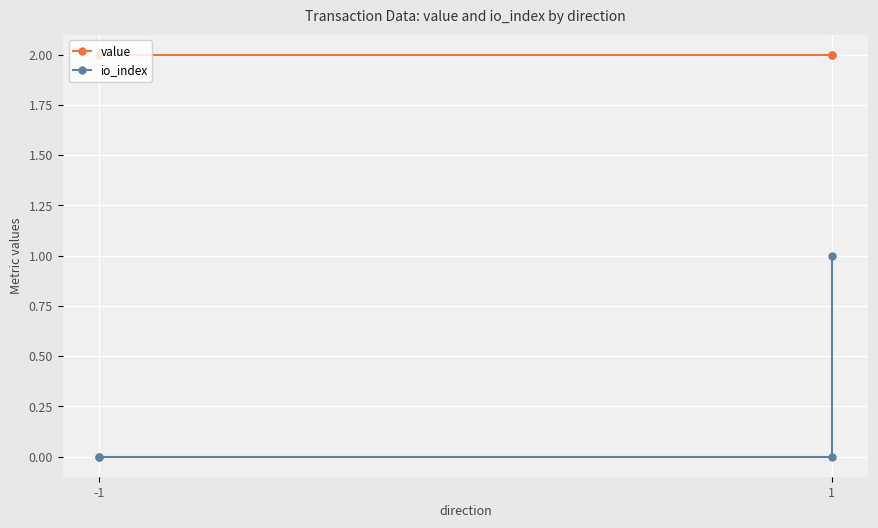

True or false: value and io_index intersect in this chart.

False